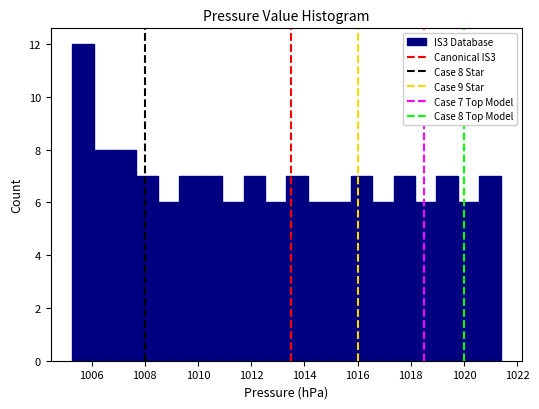

Over which range of the x-axis is the bar tallest?

1005.2 to 1006.0